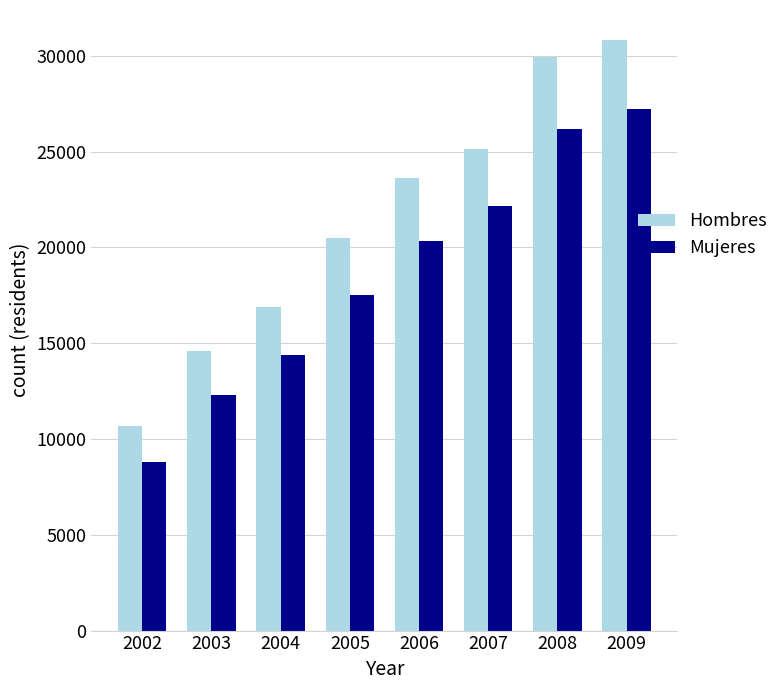

Rank the series by their maximum value, from lowest to highest.

Mujeres, Hombres